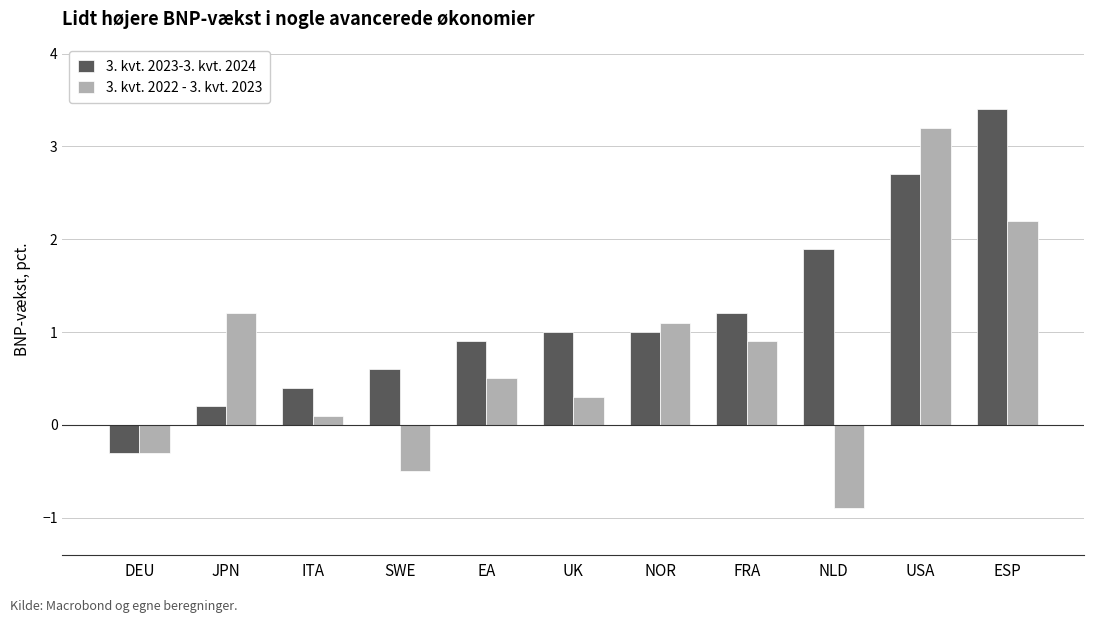

What are all the series names shown in the legend?

3. kvt. 2023-3. kvt. 2024, 3. kvt. 2022 - 3. kvt. 2023